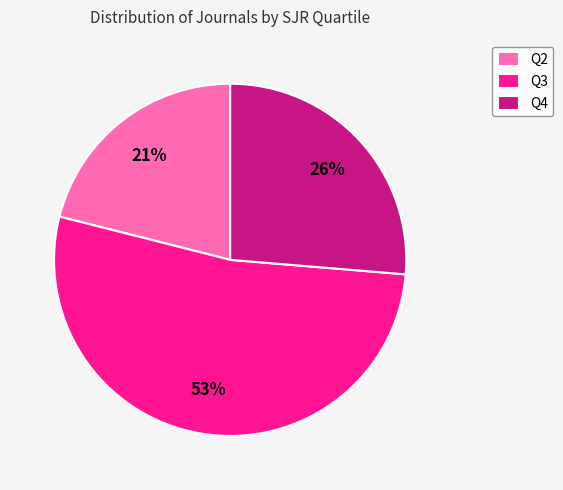

Which has a higher value, Q3 or Q2?

Q3